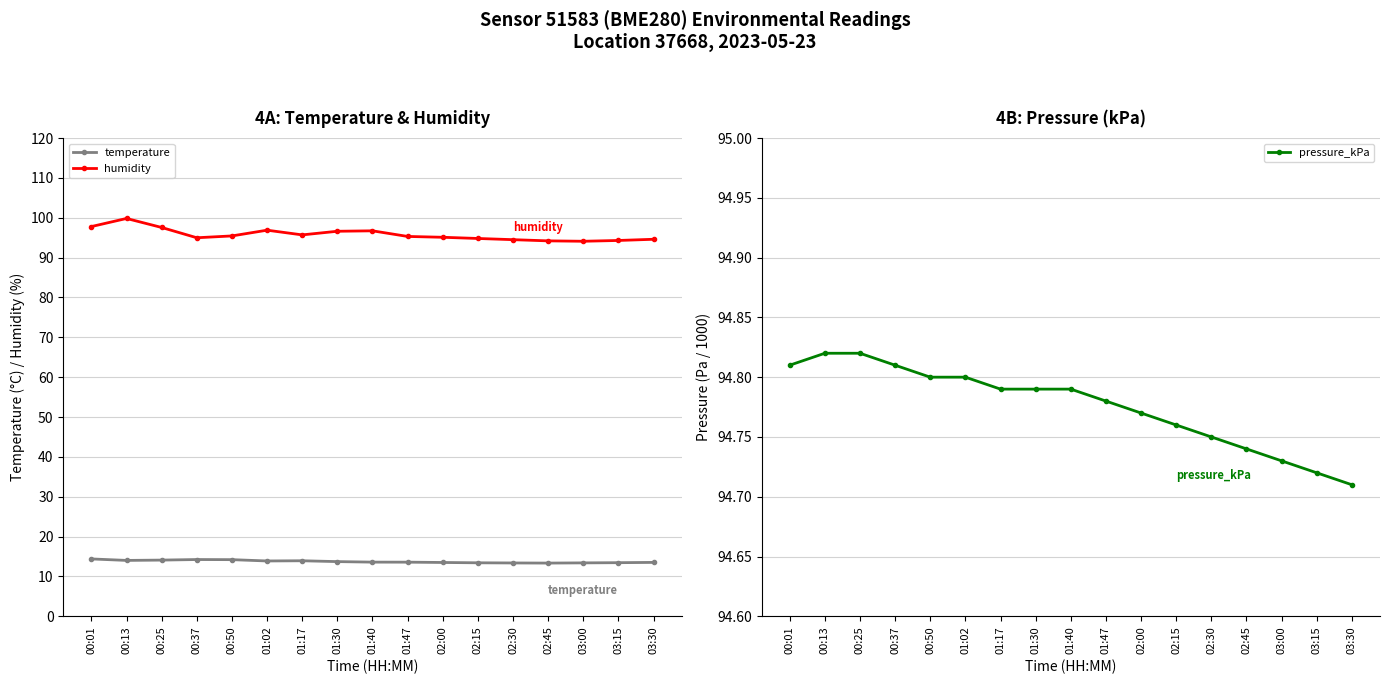

Where is the first local minimum for humidity?

00:37